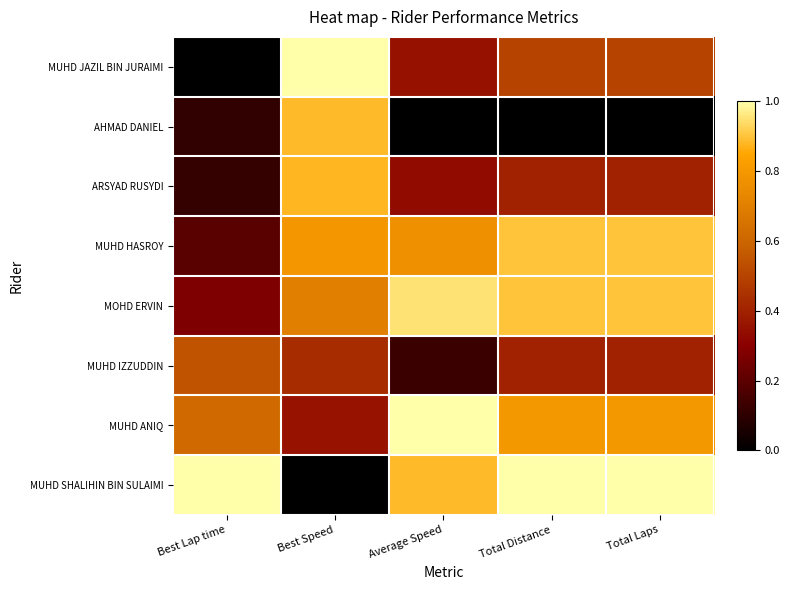

Which series changed the most between Total Distance and Total Laps?

MUHD JAZIL BIN JURAIMI